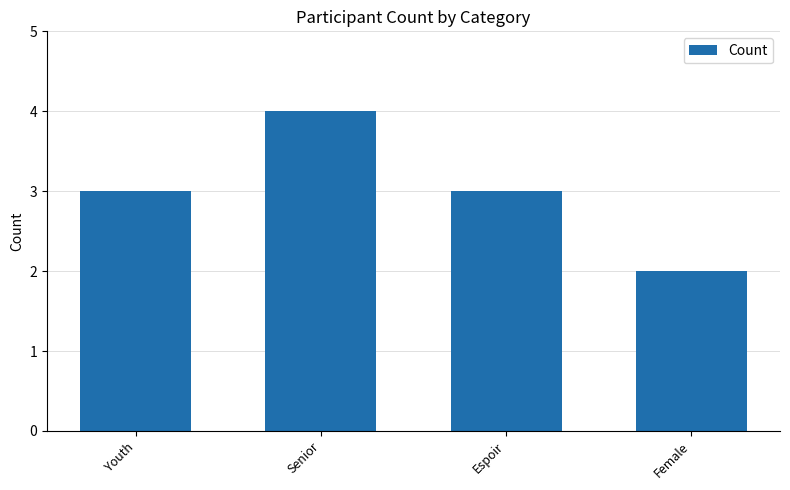

What is the average value?

3